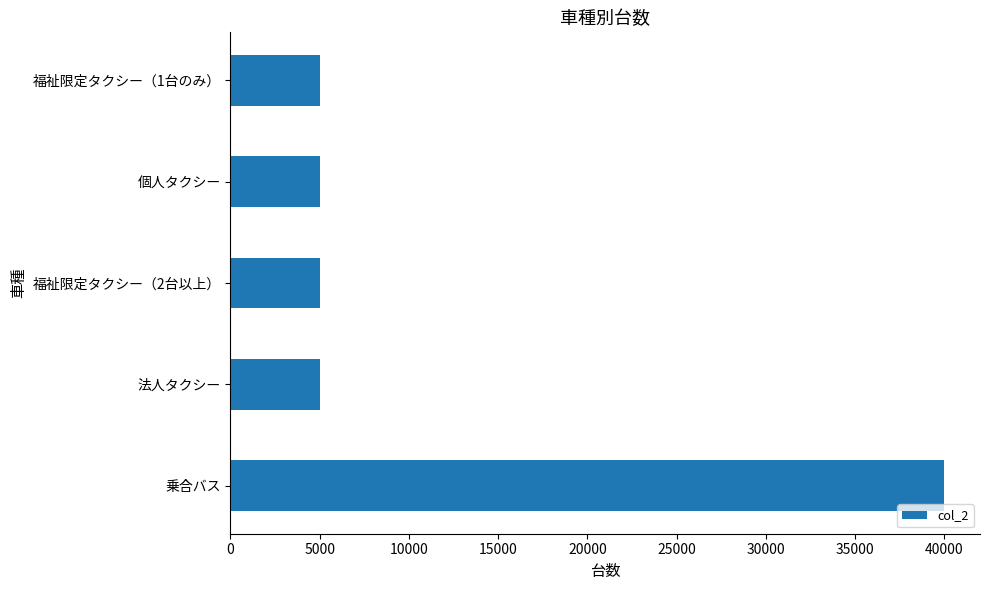

Count the number of data series in this chart.

1